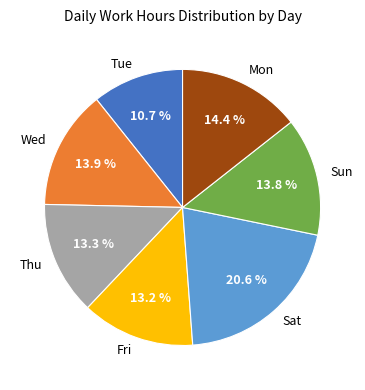

Which category has the smallest portion of the pie?

Tue